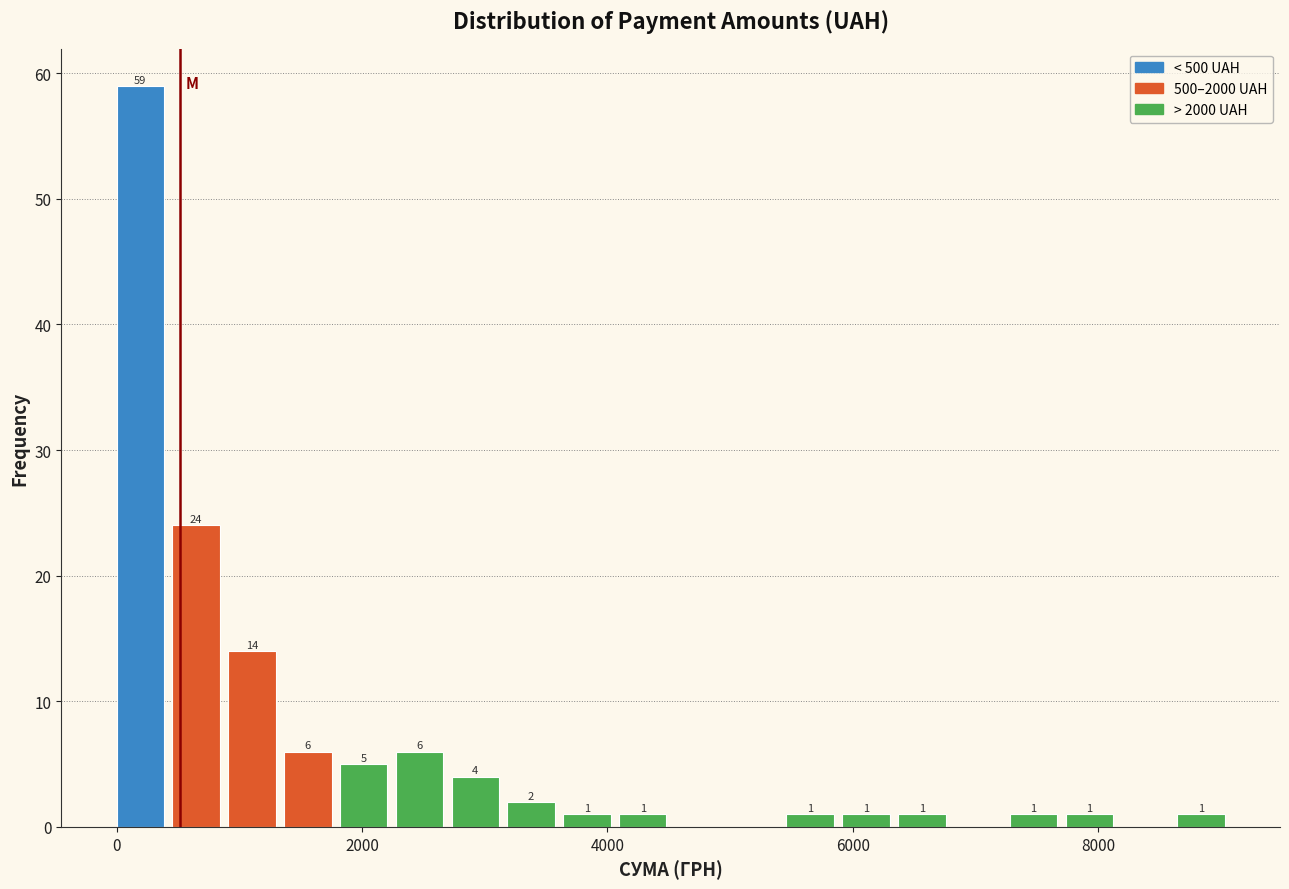

Around what value on the x-axis is the tallest bar? Give the approximate position of its centre, as read against the axis.

200